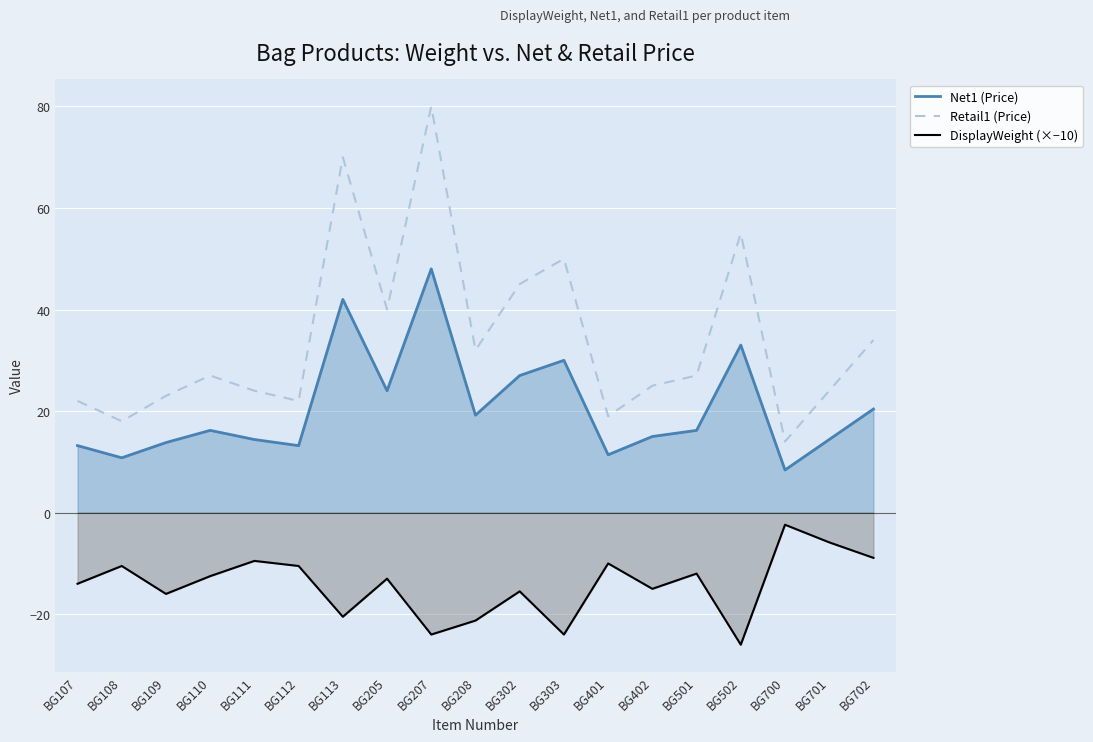

Reading right to left, list all the values displayed in this chart.

Net1 (Price): BG702=20.4	BG701=14.4	BG700=8.4	BG502=33.0	BG501=16.2	BG402=15.0	BG401=11.4	BG303=30.0	BG302=27.0	BG208=19.2	BG207=48.0	BG205=24.0	BG113=42.0	BG112=13.2	BG111=14.4	BG110=16.2	BG109=13.8	BG108=10.8	BG107=13.2
Retail1 (Price): BG702=34.0	BG701=24.0	BG700=14.0	BG502=55.0	BG501=27.0	BG402=25.0	BG401=19.0	BG303=50.0	BG302=45.0	BG208=32.0	BG207=80.0	BG205=40.0	BG113=70.0	BG112=22.0	BG111=24.0	BG110=27.0	BG109=23.0	BG108=18.0	BG107=22.0
DisplayWeight (×−10): BG702=-8.9	BG701=-5.8	BG700=-2.4	BG502=-26.0	BG501=-12.0	BG402=-15.0	BG401=-10.0	BG303=-24.0	BG302=-15.5	BG208=-21.2	BG207=-24.0	BG205=-13.0	BG113=-20.5	BG112=-10.5	BG111=-9.5	BG110=-12.5	BG109=-16.0	BG108=-10.5	BG107=-14.0